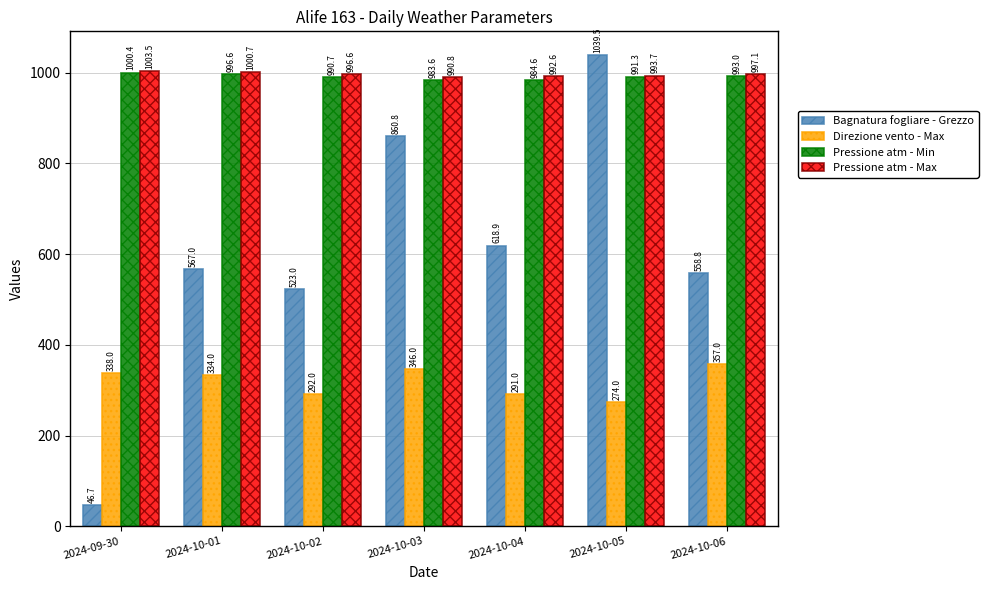

How many data points in Pressione atm - Max are less than 996?

3